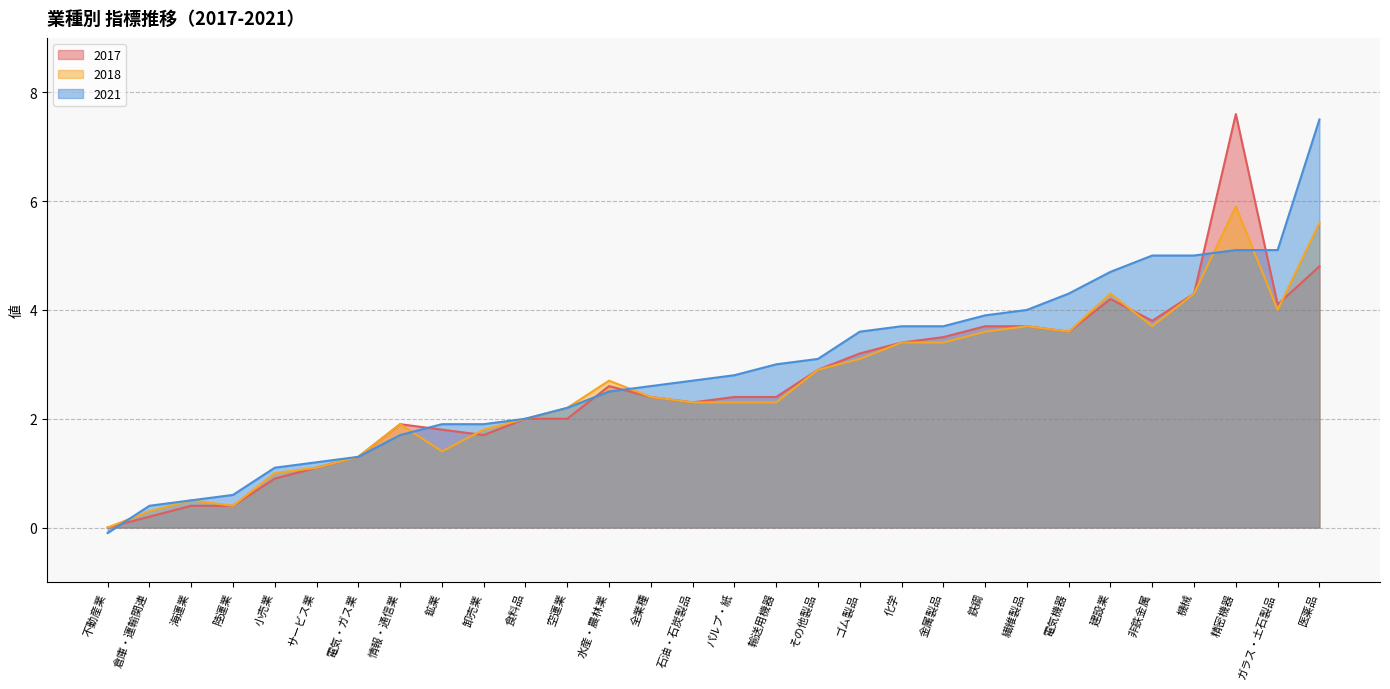

What is the approximate value of 2017 at 非鉄金属?

3.8